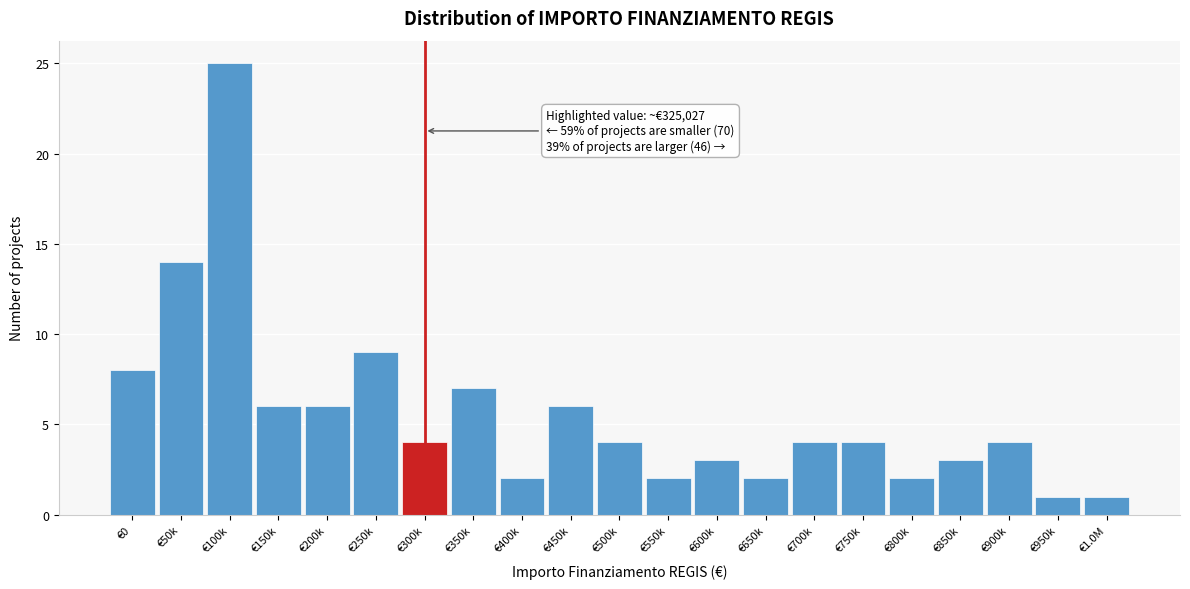

Reading left to right, list all the values displayed in this chart.

8	14	25	6	6	9	4	7	2	6	4	2	3	2	4	4	2	3	4	1	1